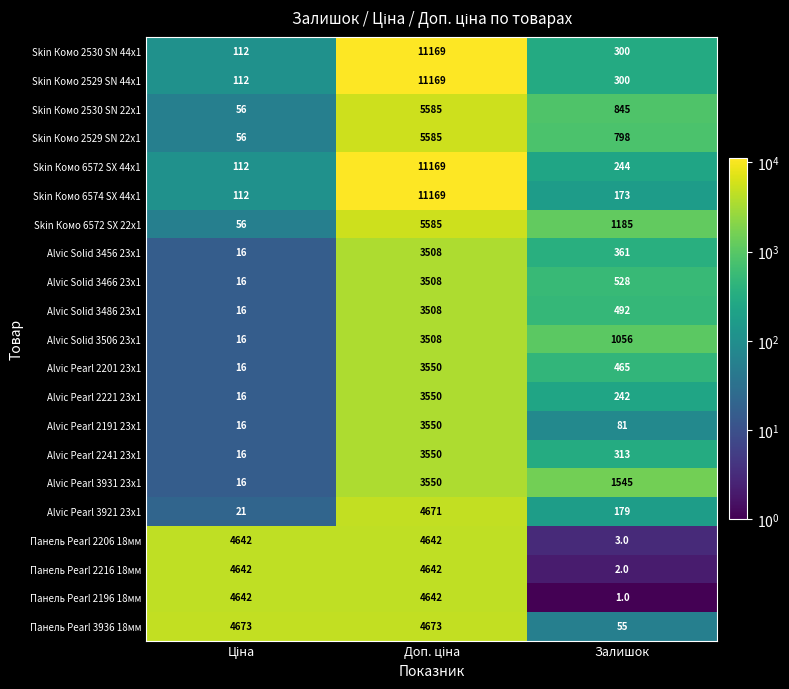

The value of Панель Pearl 2196 18мм at Залишок is 2. True or false?

False